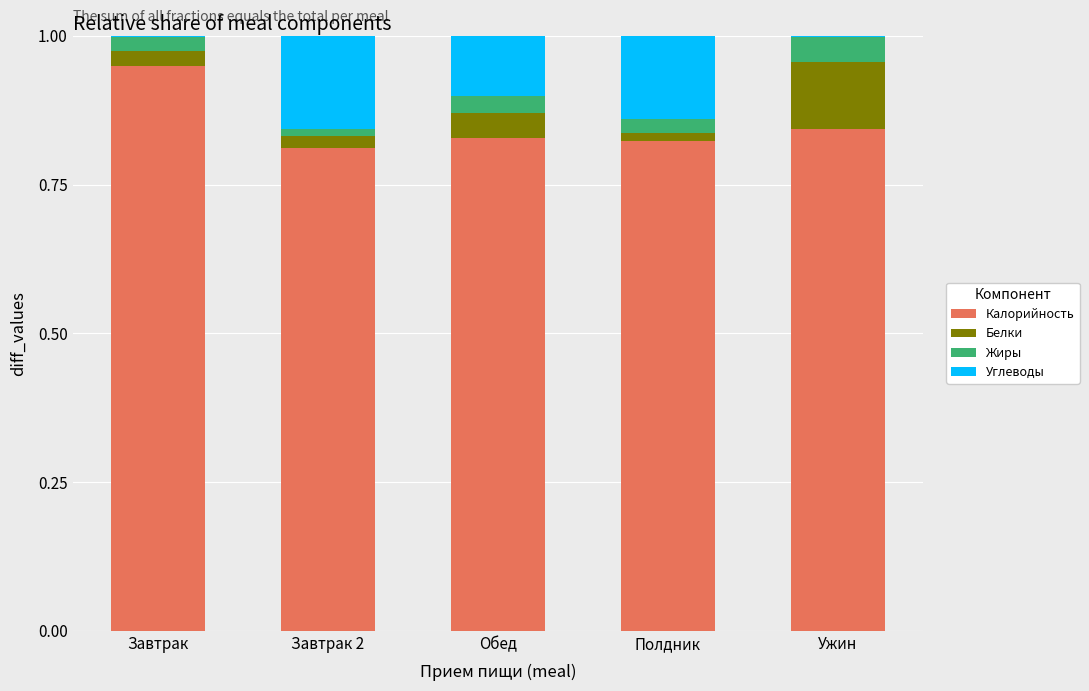

Rank the categories by Углеводы value from highest to lowest.

Завтрак 2, Полдник, Обед, Ужин, Завтрак